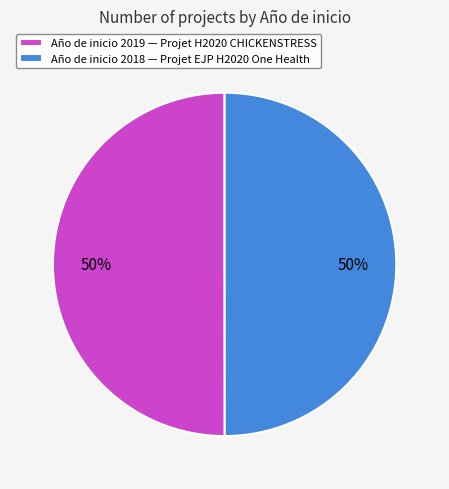

How many segments does this pie chart have?

2